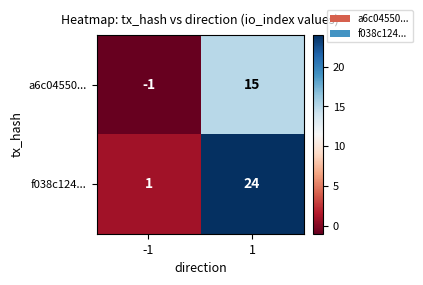

Reading left to right, extract all data points from this chart.

a6c04550...: -1	15
f038c124...: 1	24